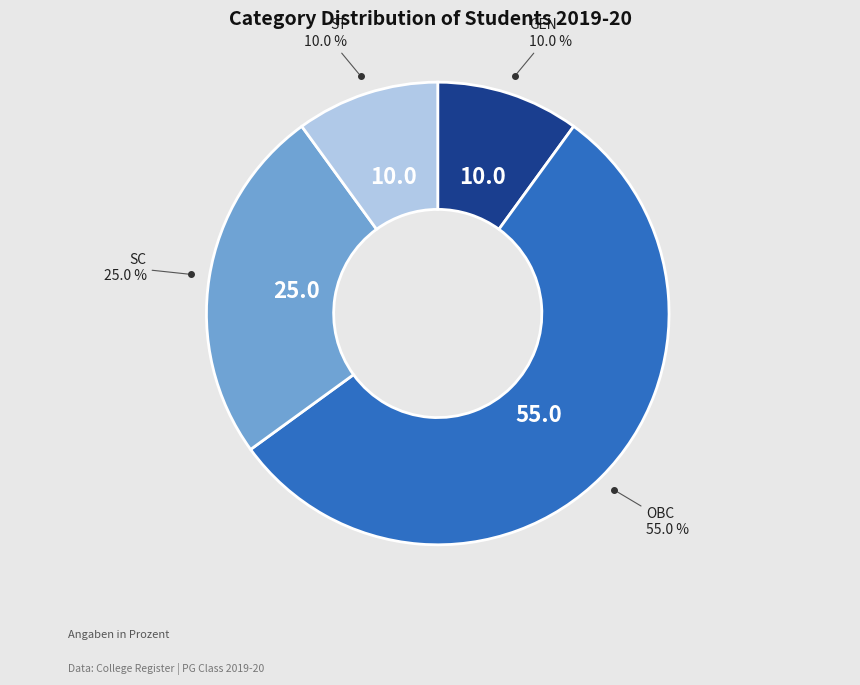

Which has a higher value, ST or OBC?

OBC